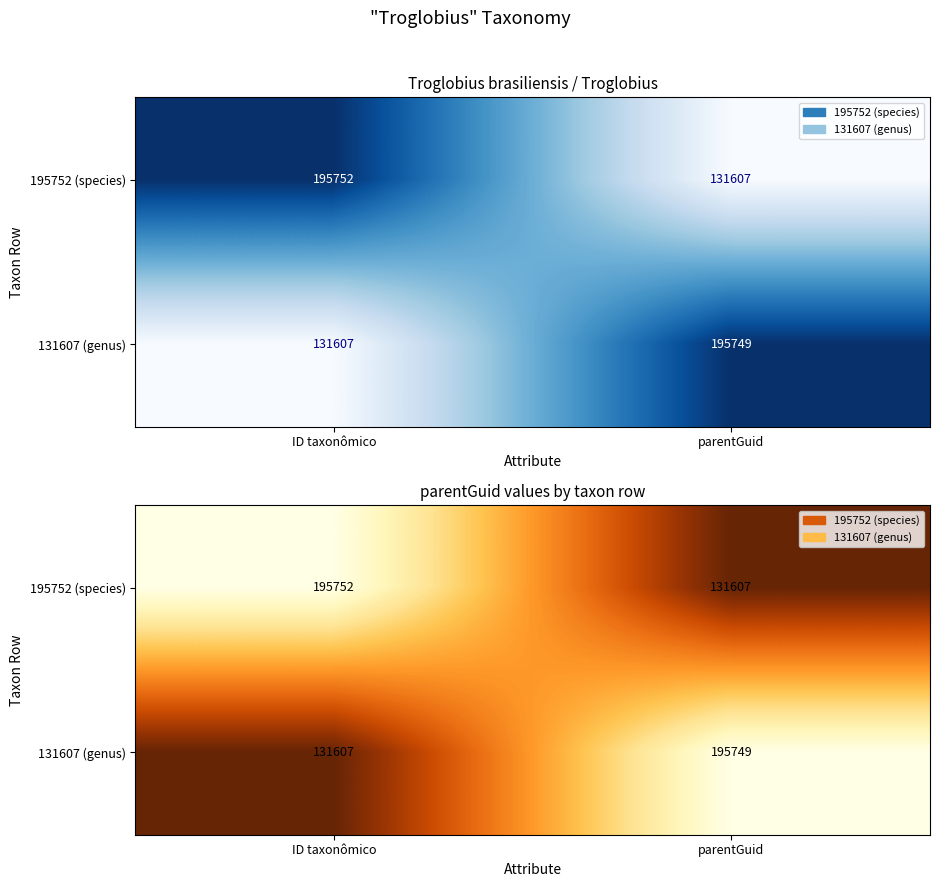

The value of 131607 (genus) at parentGuid is 195749. True or false?

True